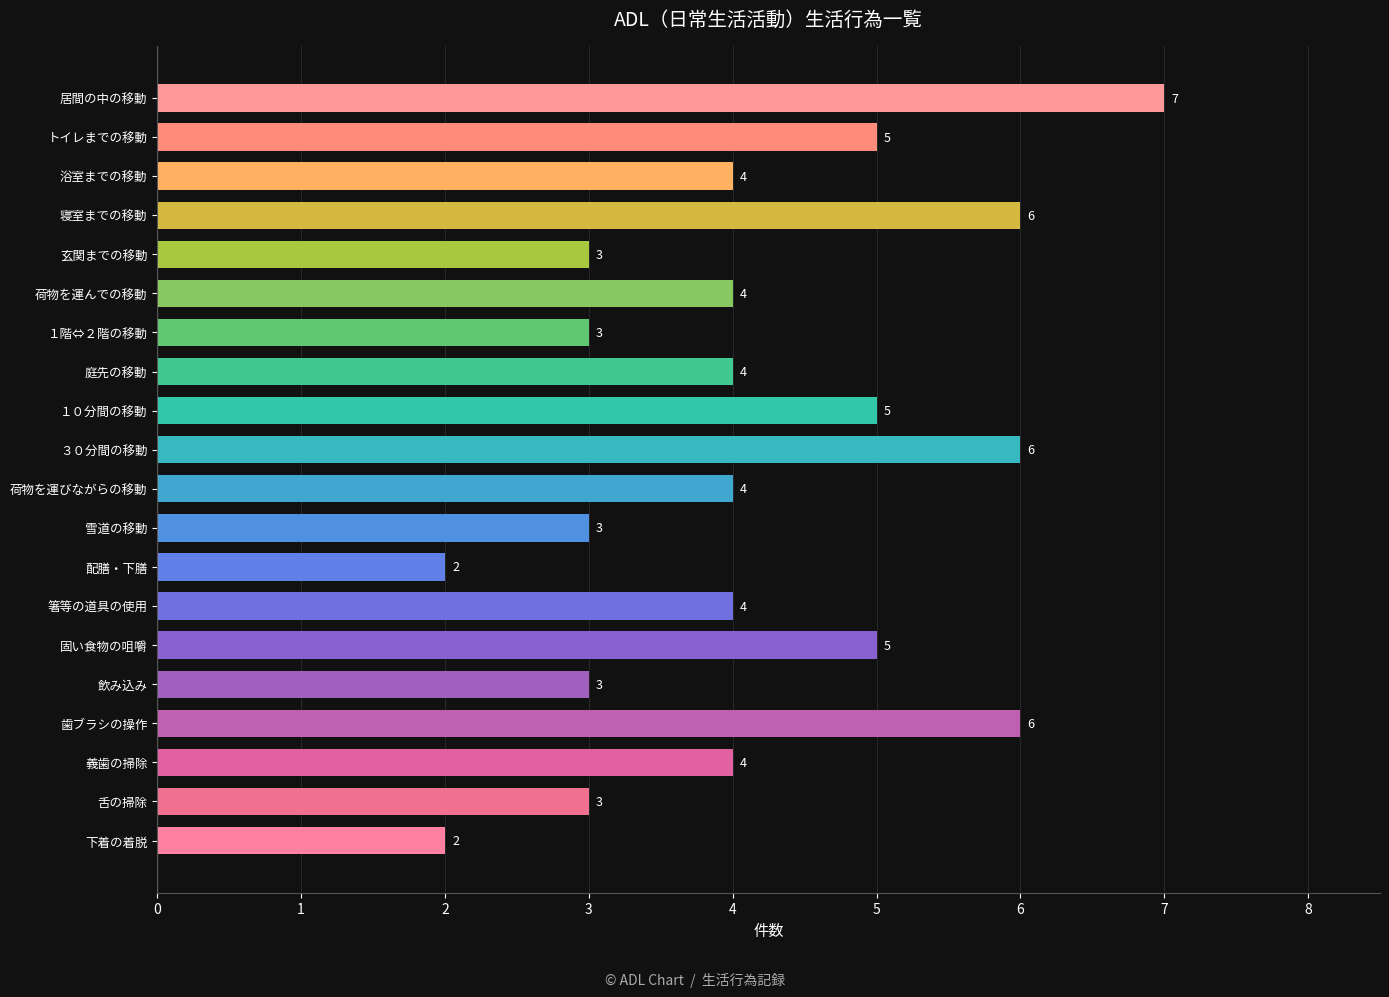

What is the difference between the maximum and minimum values?

5